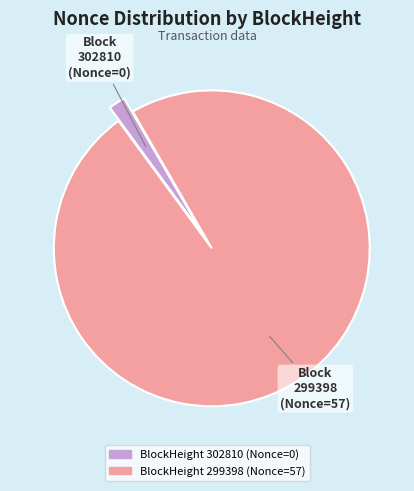

Is there a majority slice in this chart?

Yes